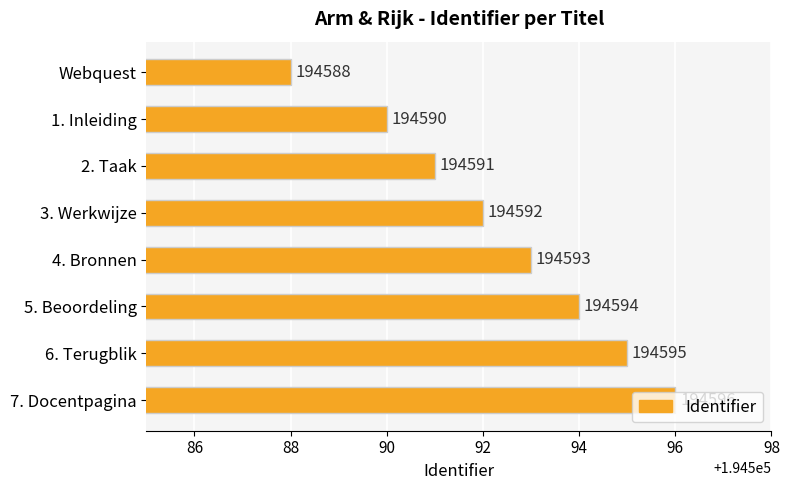

What position from the top is 5. Beoordeling?

6